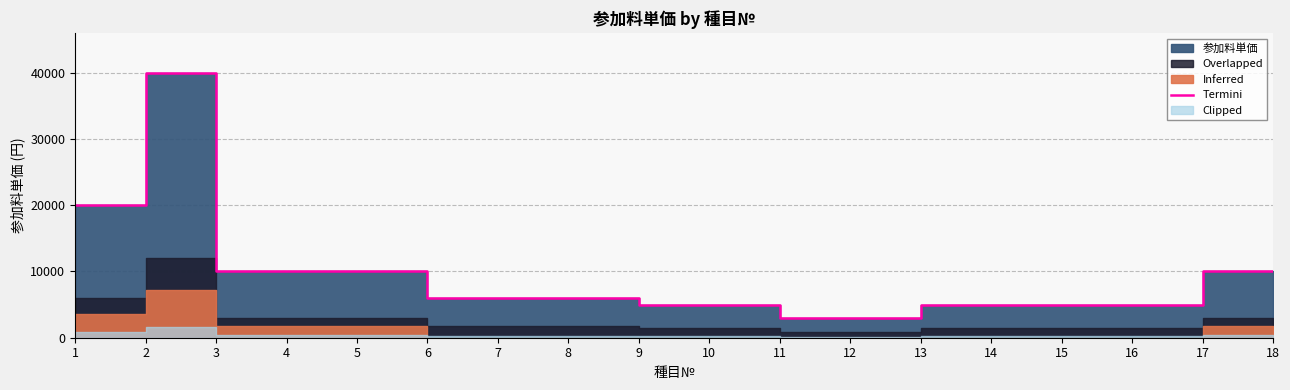

Reading left to right, extract all data points from this chart.

1=20000	2=40000	3=10000	4=10000	5=10000	6=6000	7=6000	8=6000	9=5000	10=5000	11=3000	12=3000	13=5000	14=5000	15=5000	16=5000	17=10000	18=10000